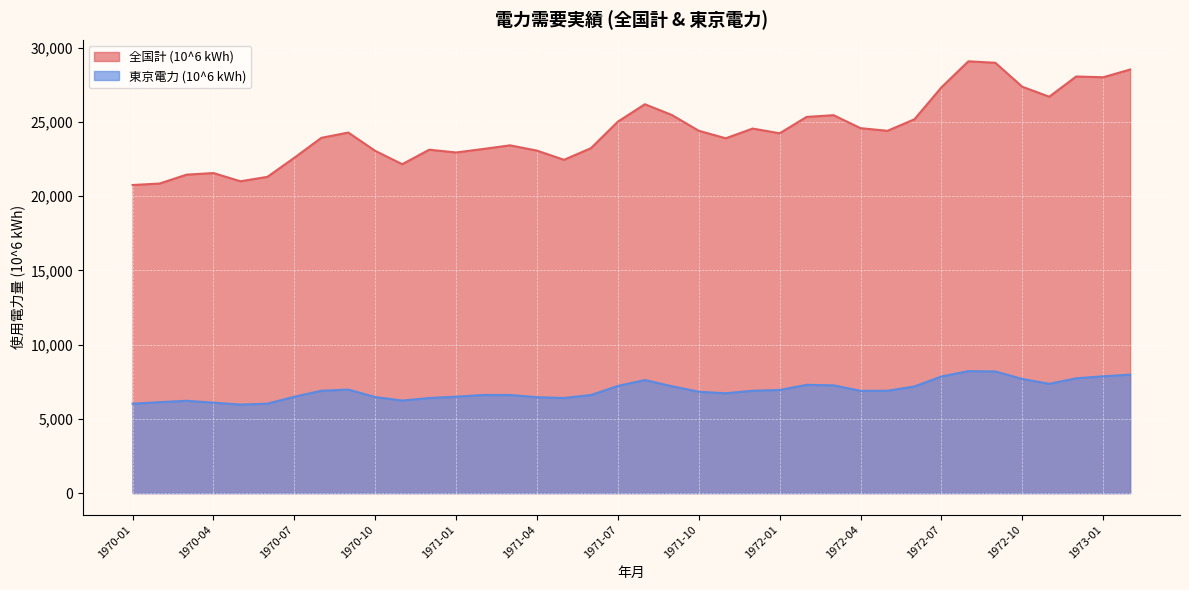

True or false: 東京電力 (10^6 kWh) and 全国計 (10^6 kWh) intersect in this chart.

False